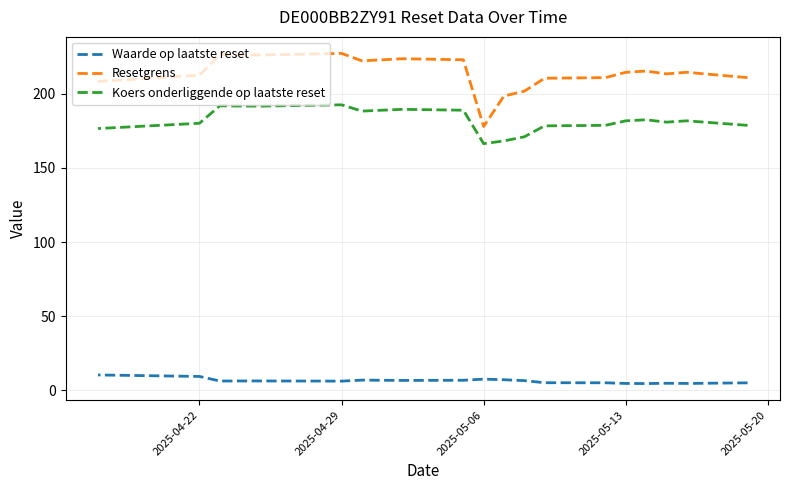

Where is the first local maximum for Koers onderliggende op laatste reset?

2025-04-29